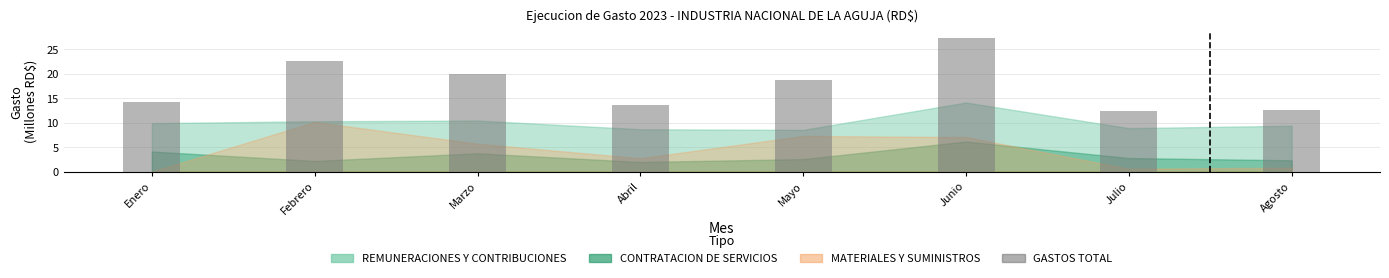

Rank the categories by value from lowest to highest.

Julio, Agosto, Abril, Enero, Mayo, Marzo, Febrero, Junio